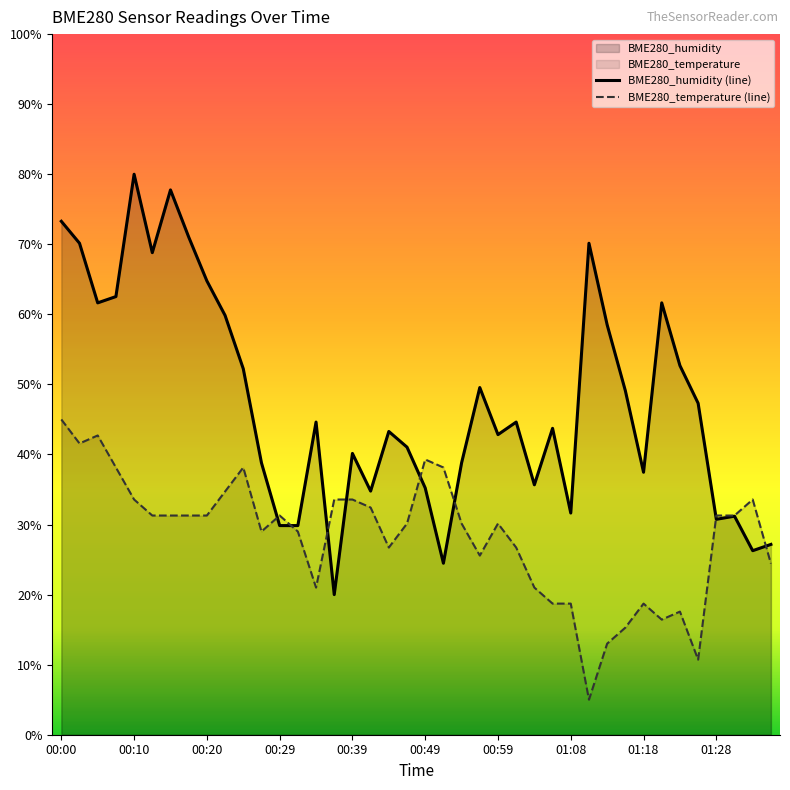

How many intersections are there between BME280_humidity (line) and BME280_temperature (line)?

8